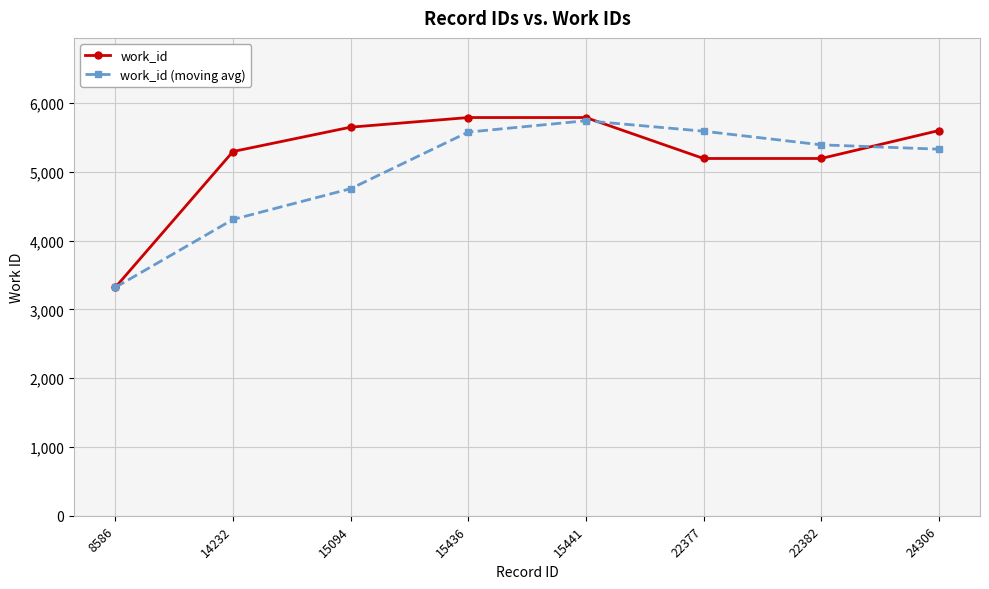

What are all the series names shown in the legend?

work_id, work_id (moving avg)